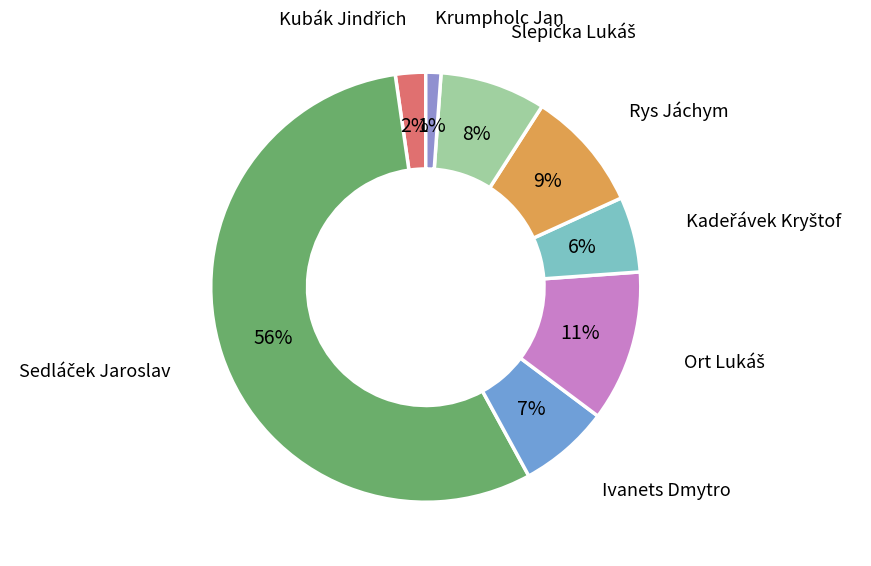

To the nearest percent, what is the difference between the Krumpholc Jan and Ivanets Dmytro slice percentages?

6%